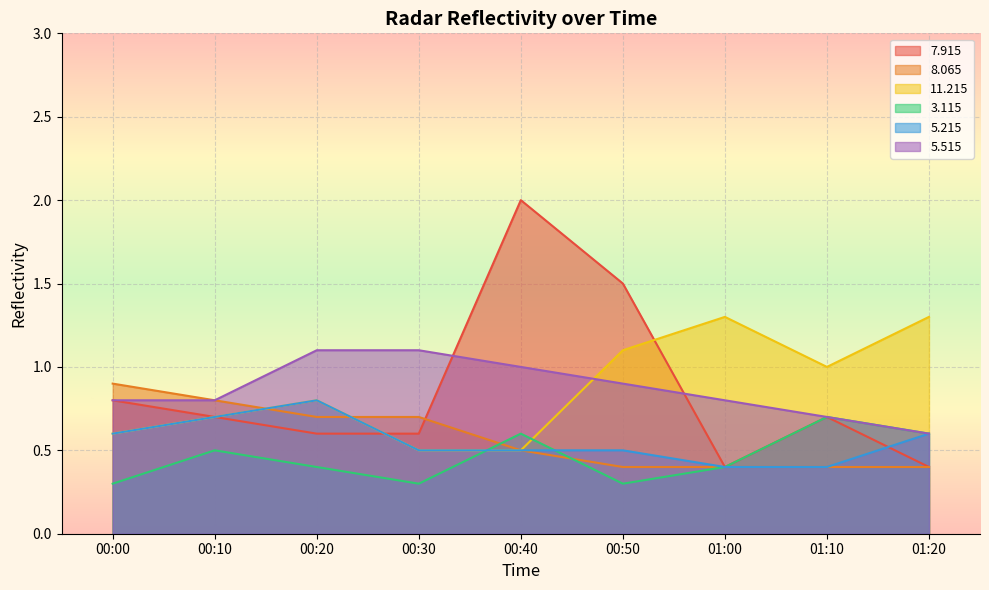

Read the  11.215 value at 00:30.

0.5